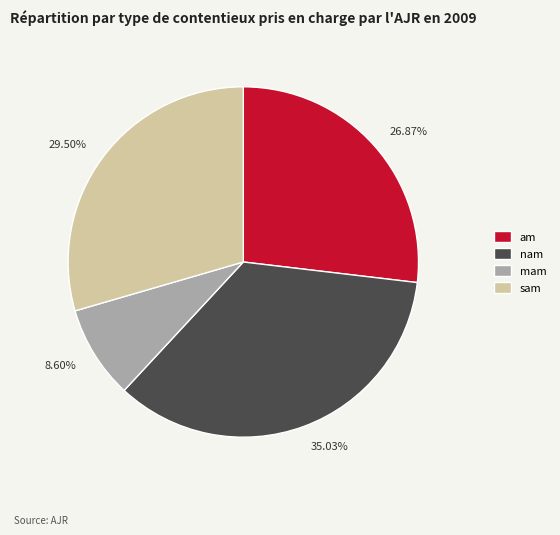

To the nearest percent, what is the difference between the largest and smallest slice percentages?

26%